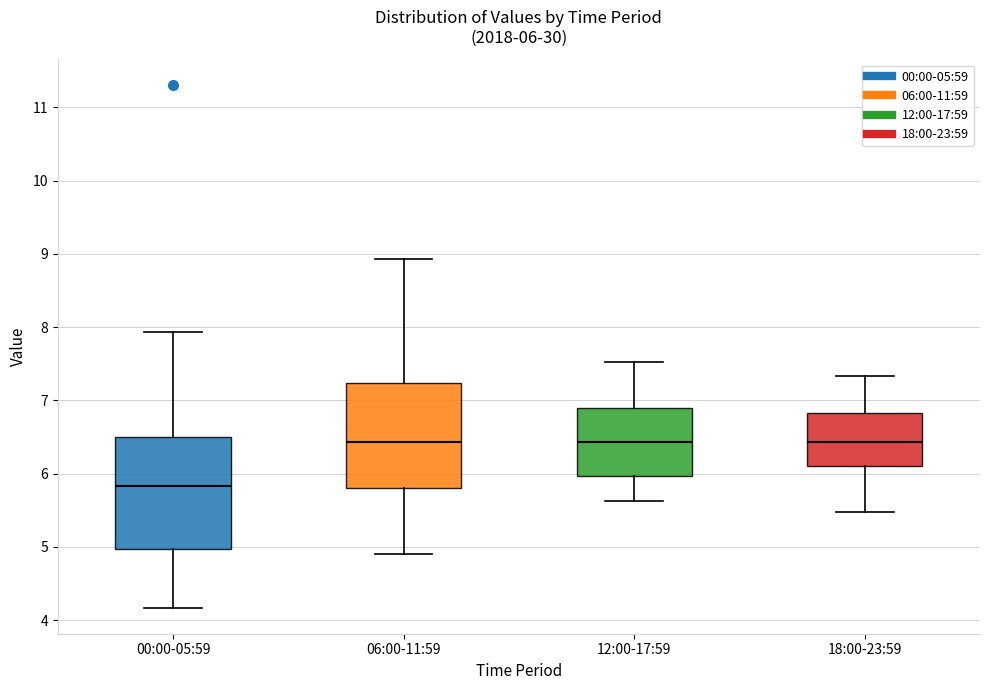

Which box's median line is the lowest?

00:00-05:59